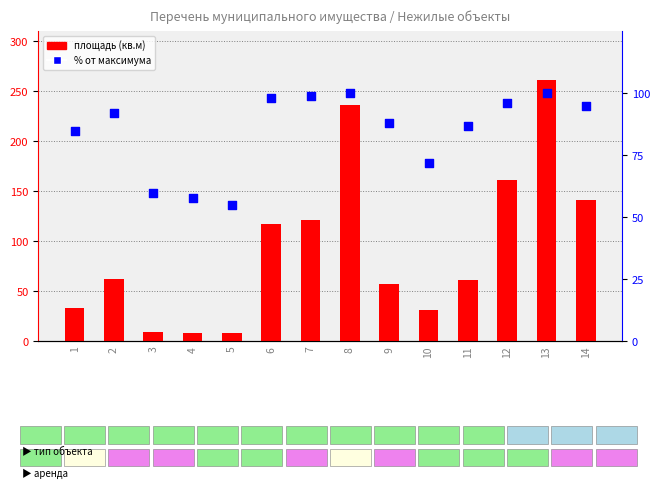

Which series has the largest total across all categories?

площадь (кв.м)